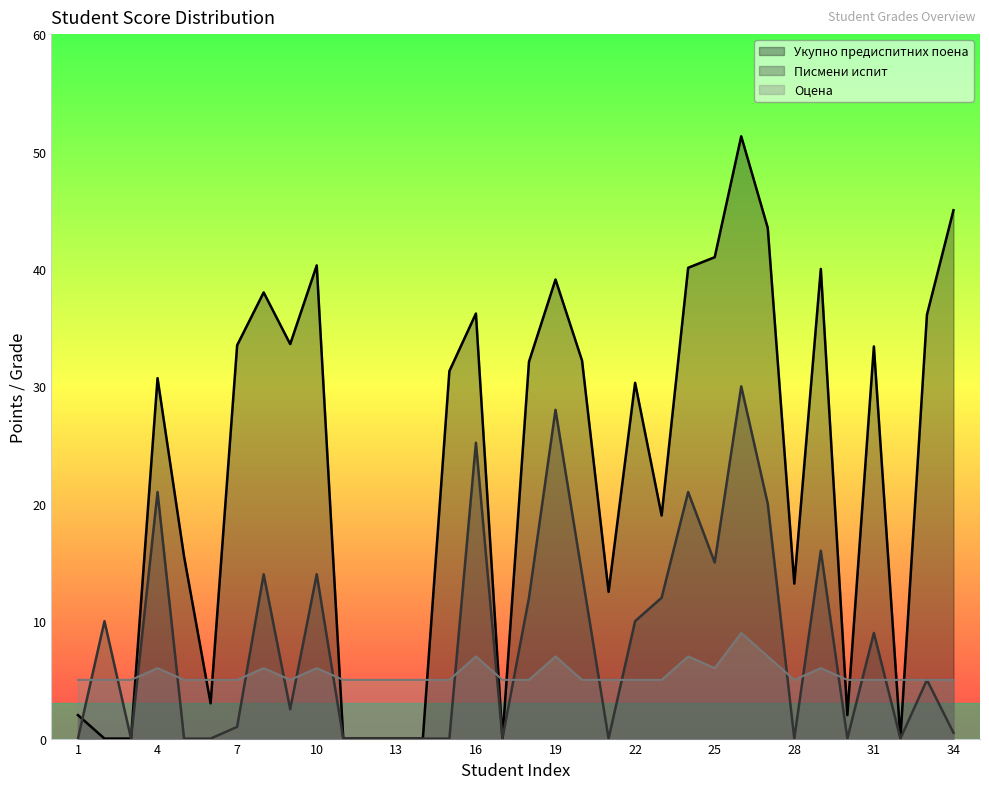

Reading left to right, extract all data points from this chart.

Укупно предиспитних поена: 2.0	0.0	0.0	30.7	15.5	3.0	33.5	38.0	33.6	40.3	0.0	0.0	0.0	0.0	31.3	36.2	0.0	32.1	39.1	32.2	12.5	30.3	19.0	40.1	41.0	51.3	43.5	13.2	40.0	2.0	33.4	0.0	36.1	45.0
Писмени испит: 0.0	10.0	0.0	21.0	0.0	0.0	1.0	14.0	2.5	14.0	0.0	0.0	0.0	0.0	0.0	25.2	0.0	12.0	28.0	14.0	0.0	10.0	12.0	21.0	15.0	30.0	20.0	0.0	16.0	0.0	9.0	0.0	5.0	0.5
Оцена: 5.0	5.0	5.0	6.0	5.0	5.0	5.0	6.0	5.0	6.0	5.0	5.0	5.0	5.0	5.0	7.0	5.0	5.0	7.0	5.0	5.0	5.0	5.0	7.0	6.0	9.0	7.0	5.0	6.0	5.0	5.0	5.0	5.0	5.0